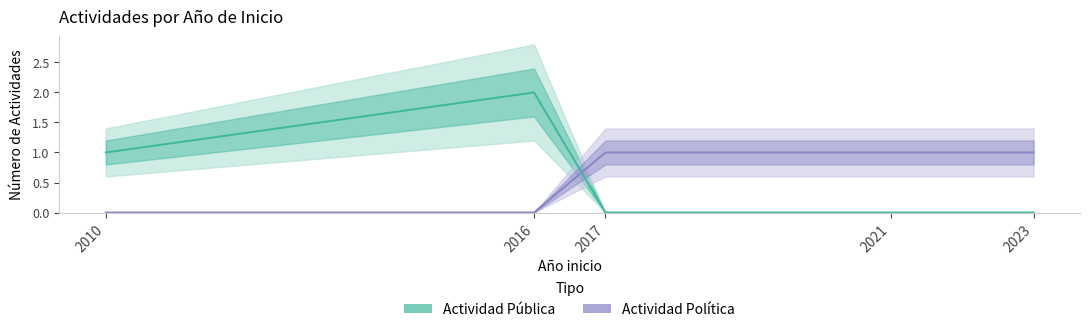

How many Actividad Pública values are between 0 and 1?

4